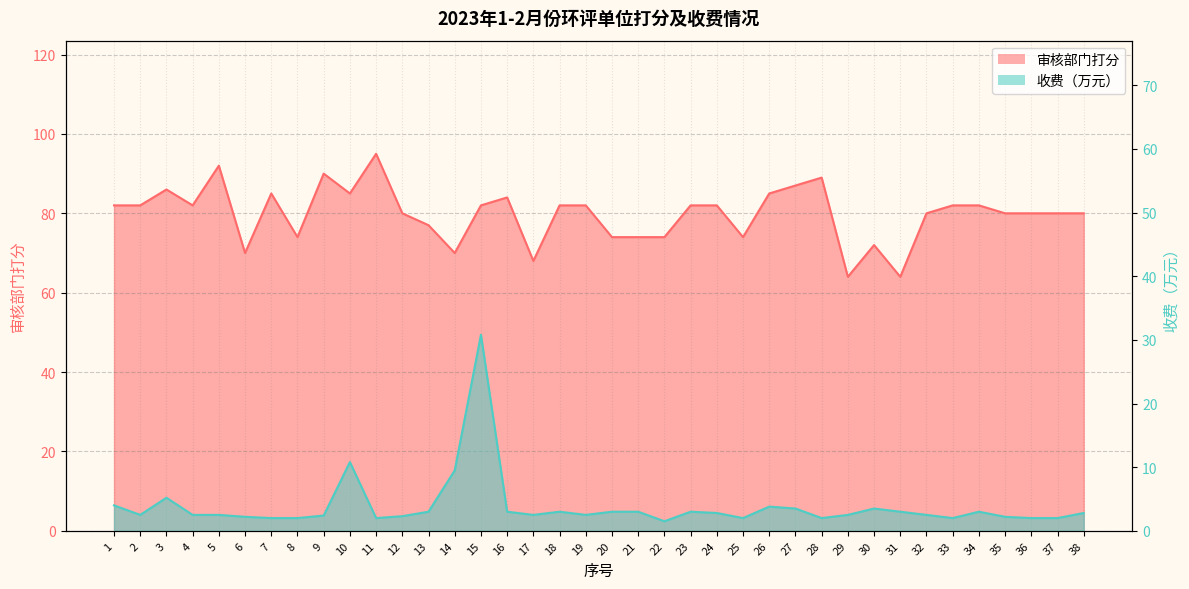

At which label does 审核部门打分 first exceed 82?

3